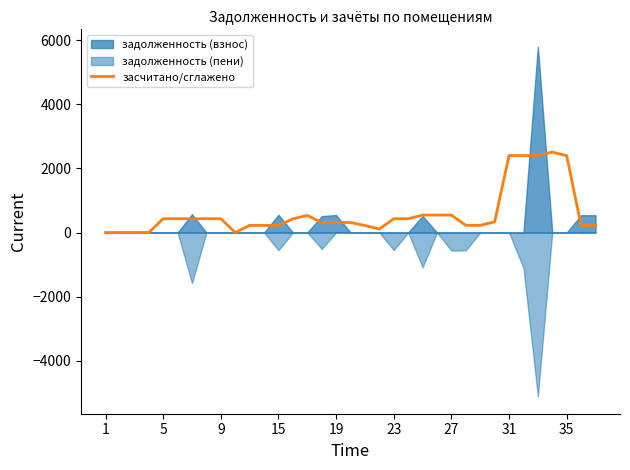

What is the highest value of the засчитано/сглажено series?

2511.2